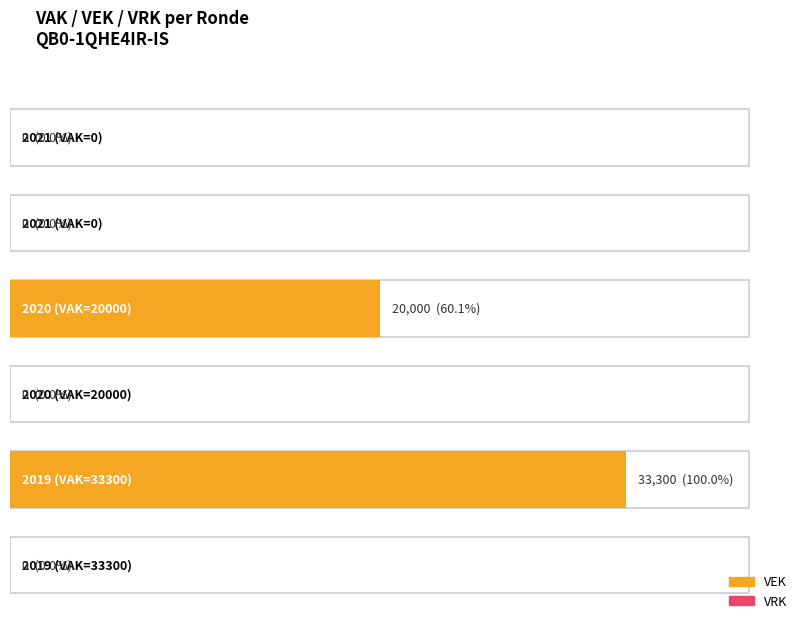

Which series has the widest spread of values?

VEK